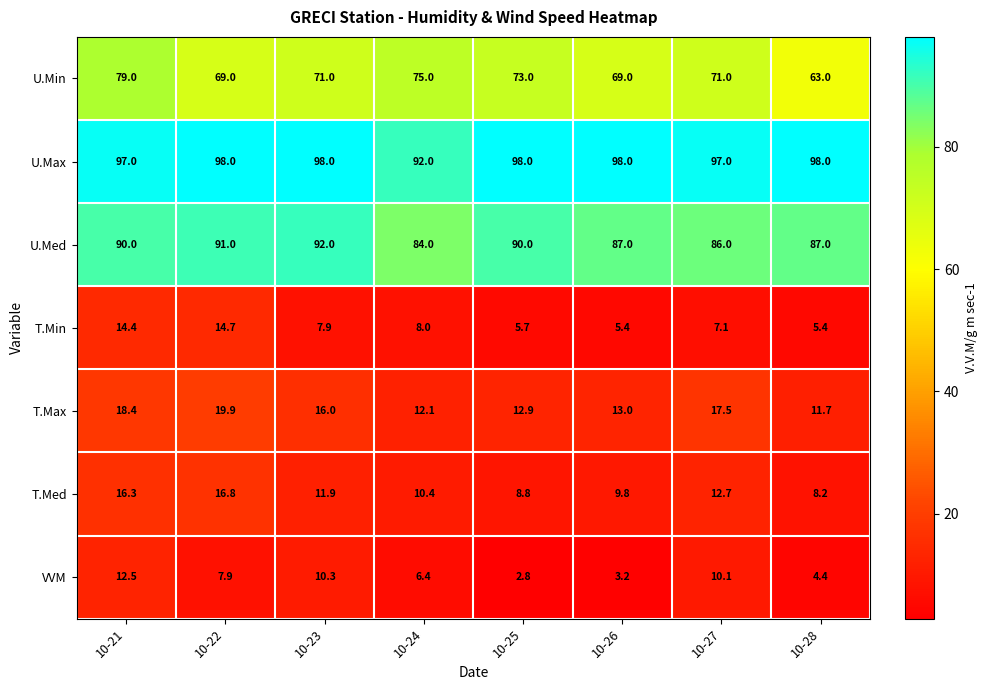

Between 10-23 and 10-25, which series saw the biggest shift?

VVM